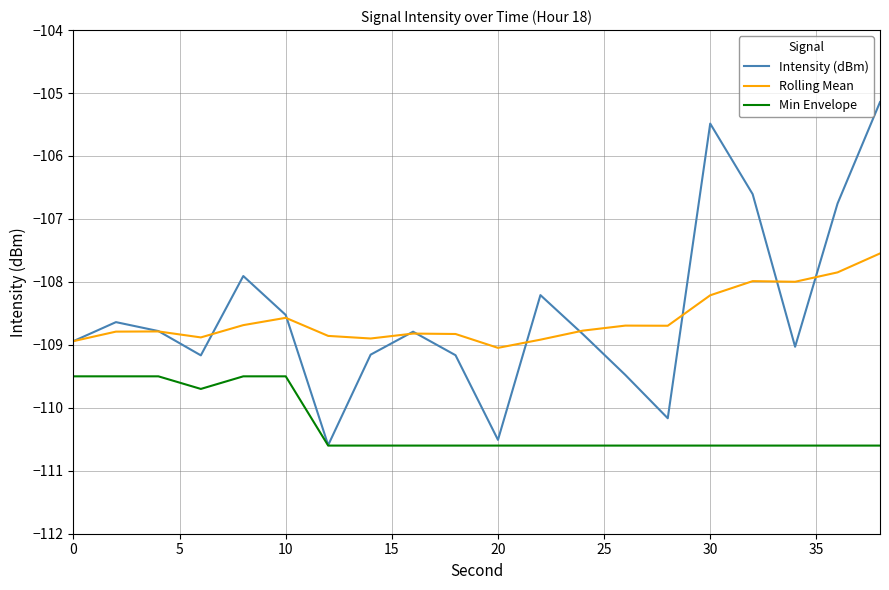

Rank the series by their maximum value, from lowest to highest.

Min Envelope, Rolling Mean, Intensity (dBm)